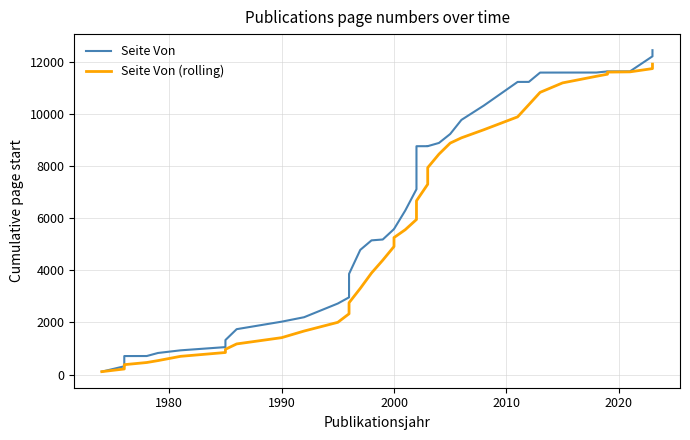

True or false: Seite Von has more than 2 points higher than both neighbors.

False